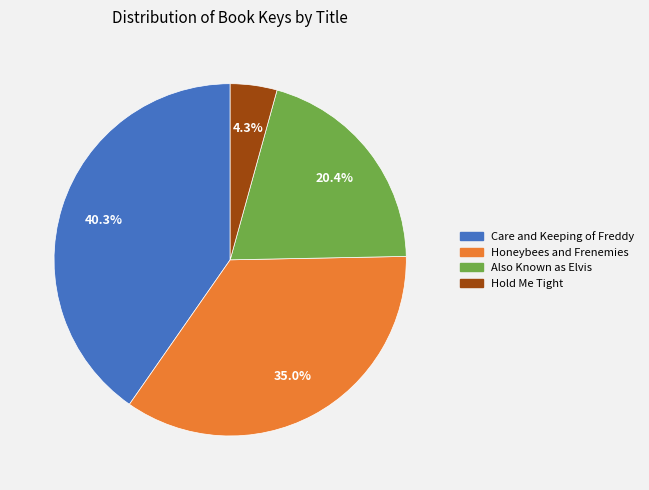

How many segments does this pie chart have?

4